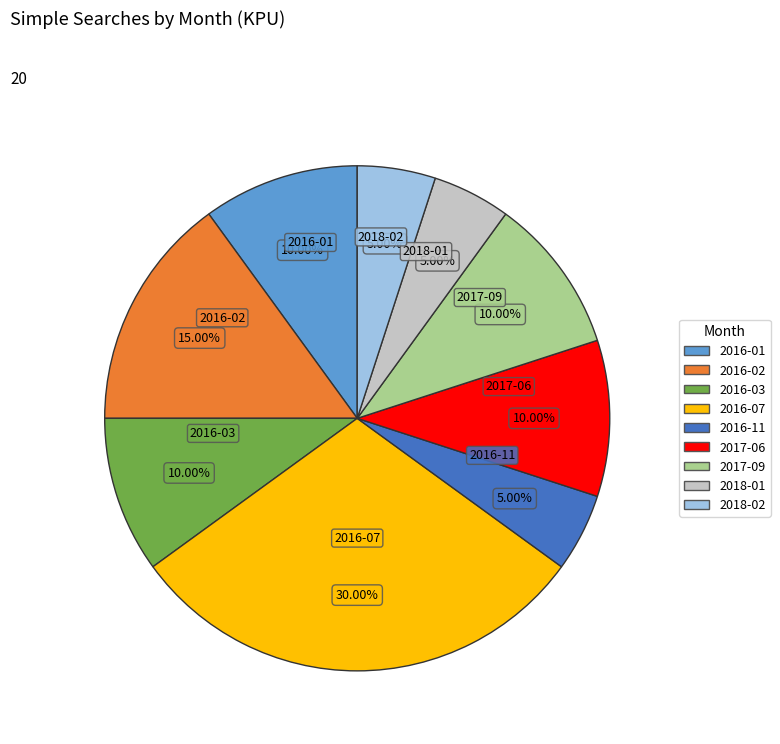

To the nearest percent, what portion does 2016-02 represent?

15%